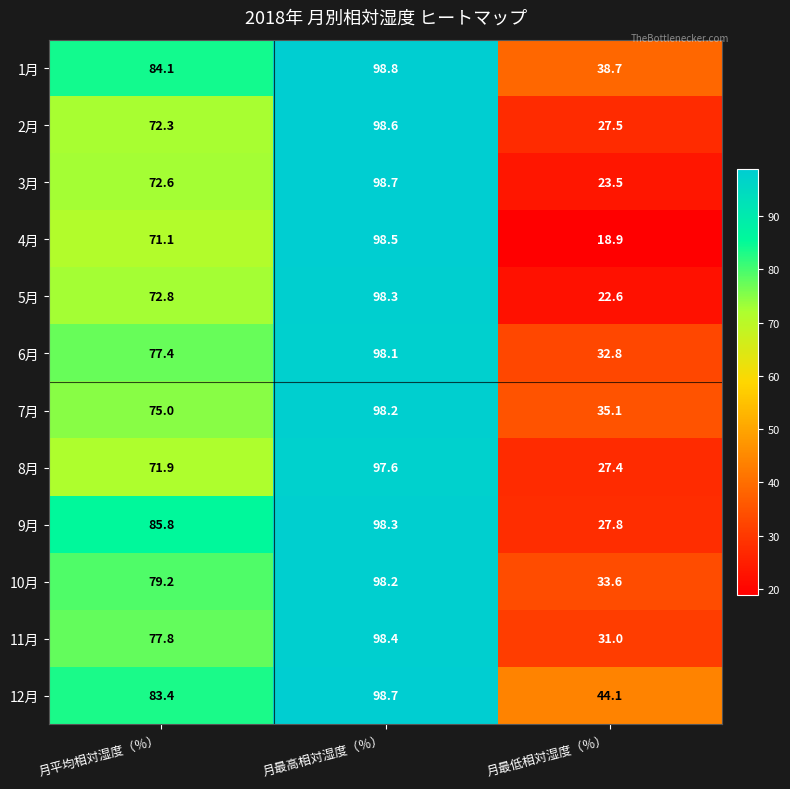

At 月平均相対湿度（％）, list the series in order from smallest to largest.

4月, 8月, 2月, 3月, 5月, 7月, 6月, 11月, 10月, 12月, 1月, 9月